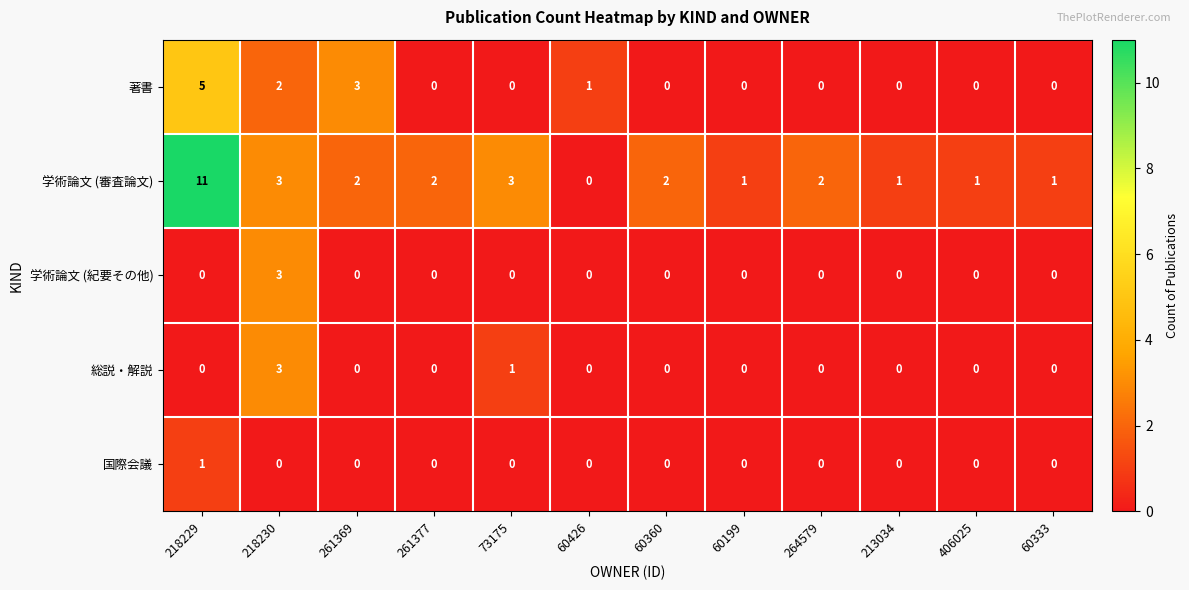

What is the highest value of the 学術論文 (審査論文) series?

11